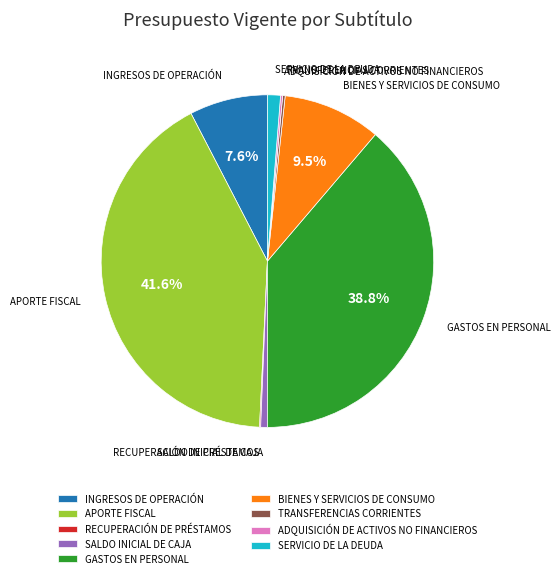

Approximately how many times larger is the value at BIENES Y SERVICIOS DE CONSUMO compared to APORTE FISCAL?

0.2